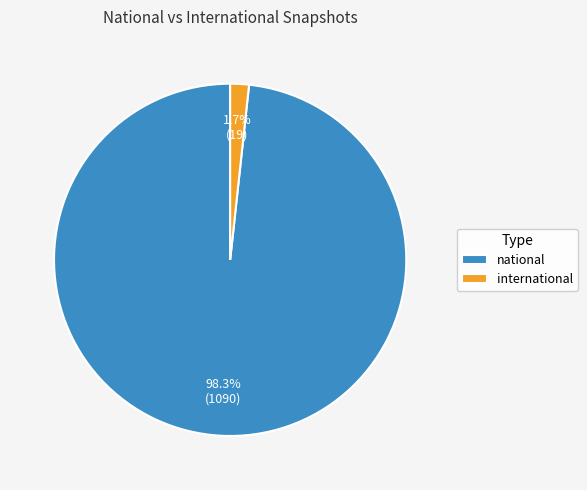

How many slices are in this pie chart?

2